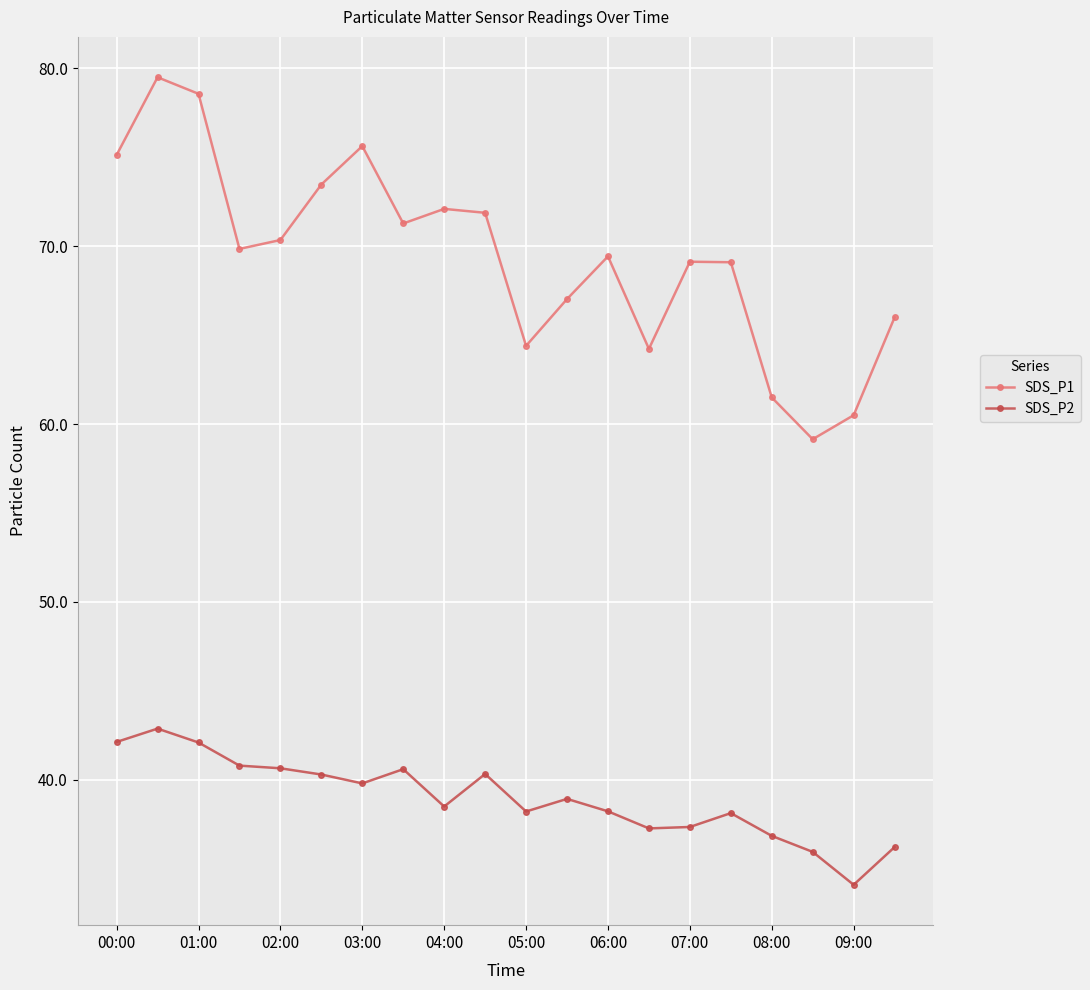

True or false: SDS_P2 and SDS_P1 intersect in this chart.

False